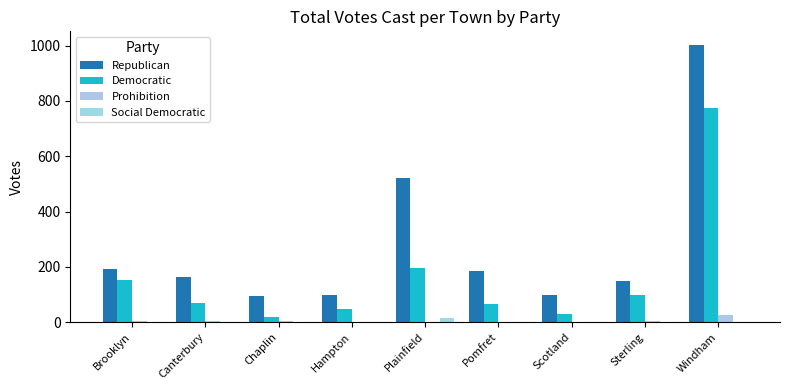

Is the value of Republican at Hampton greater than the value of Social Democratic at Chaplin?

Yes